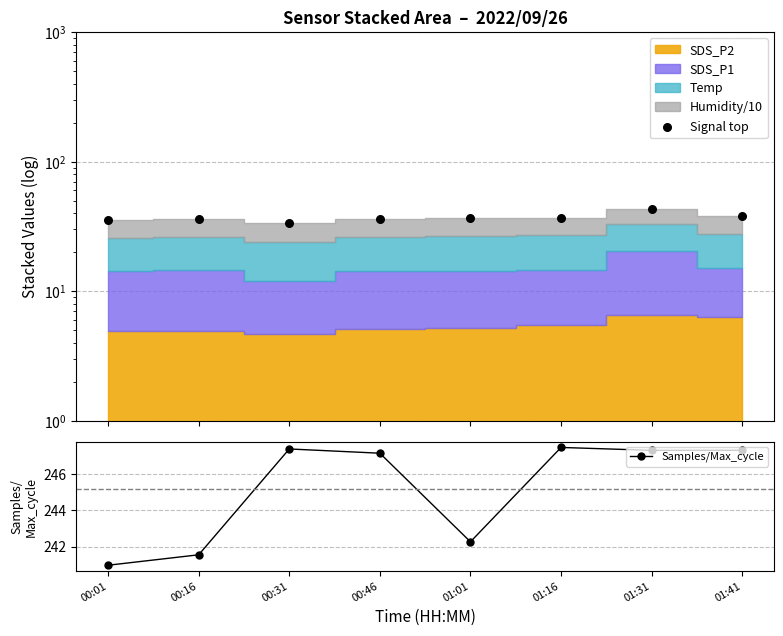

Is the value of Samples/Max_cycle at 01:41 greater than the value of Signal top at 00:31?

Yes